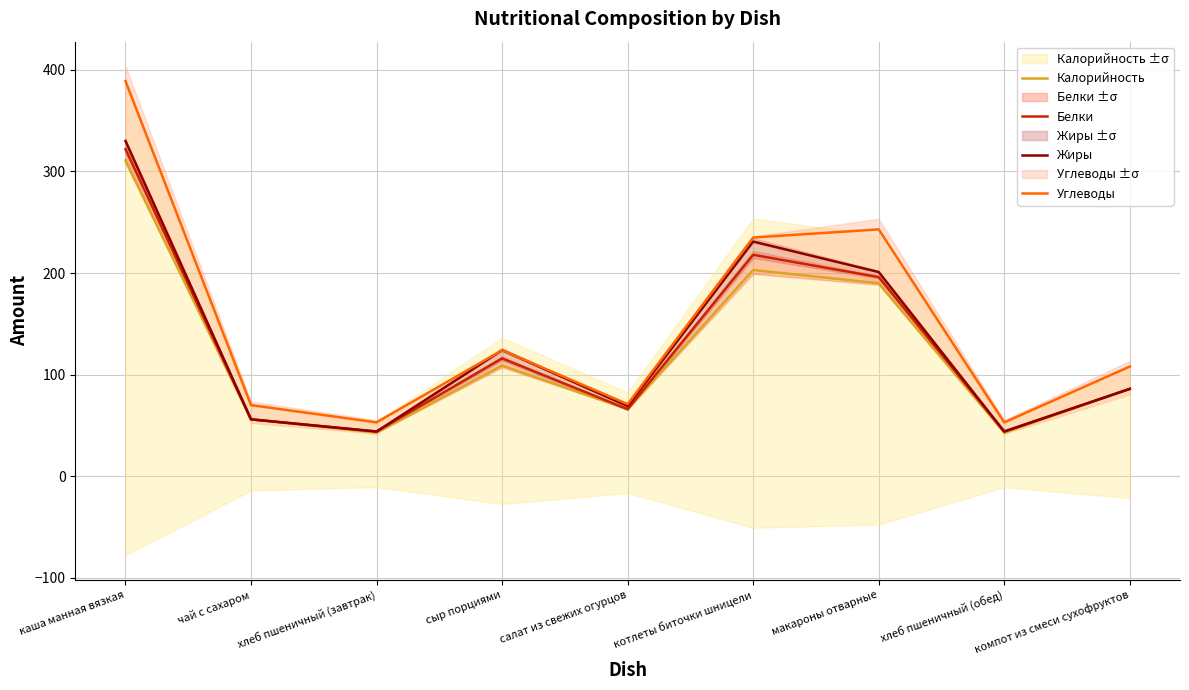

True or false: Жиры and Углеводы intersect in this chart.

False